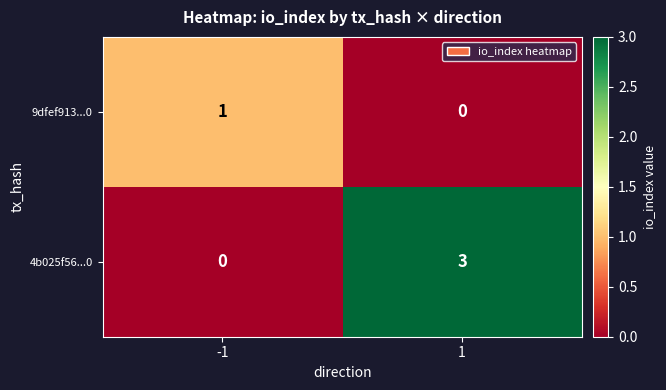

Rank the series by their average value, from lowest to highest.

9dfef913...0, 4b025f56...0